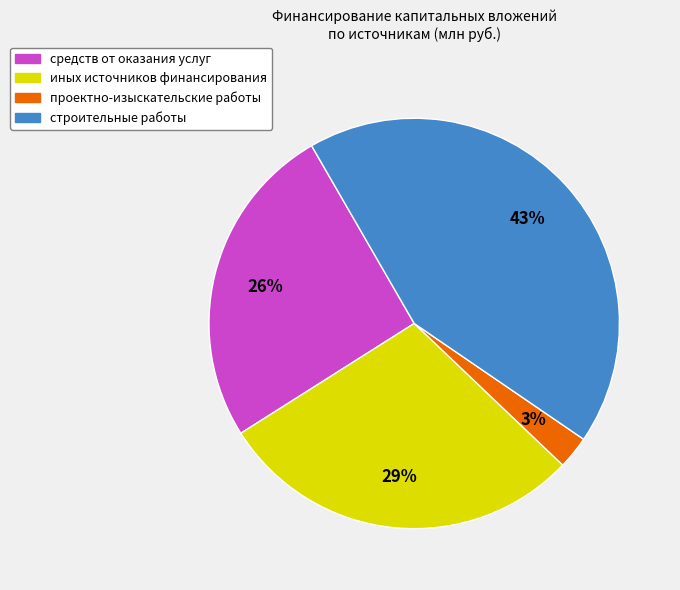

To the nearest percent, what is the difference between the средств от оказания услуг and иных источников финансирования slice percentages?

3%